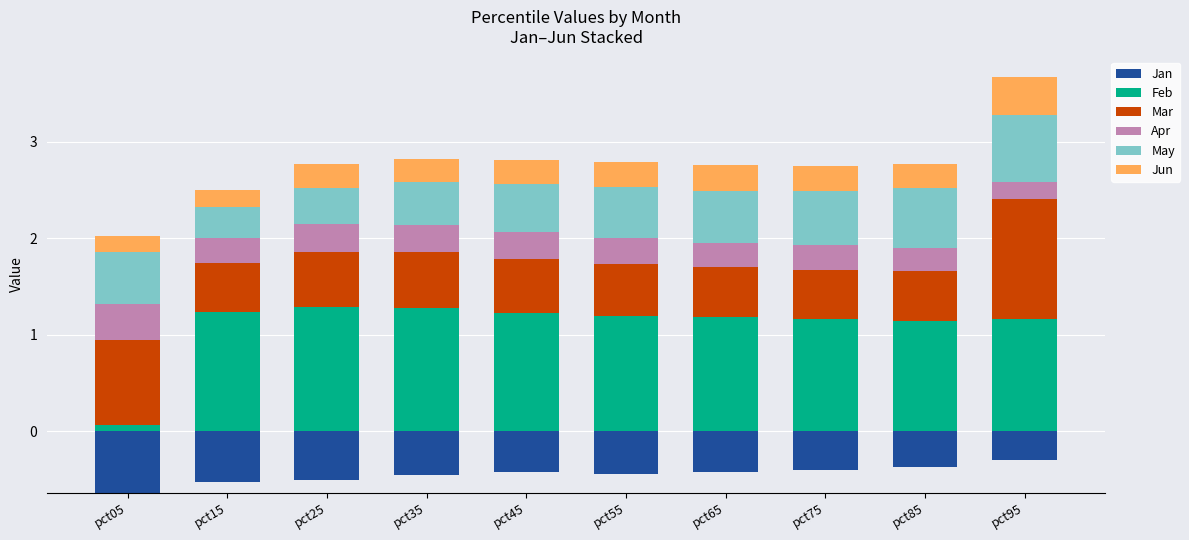

What is the maximum value for Jun?

0.4